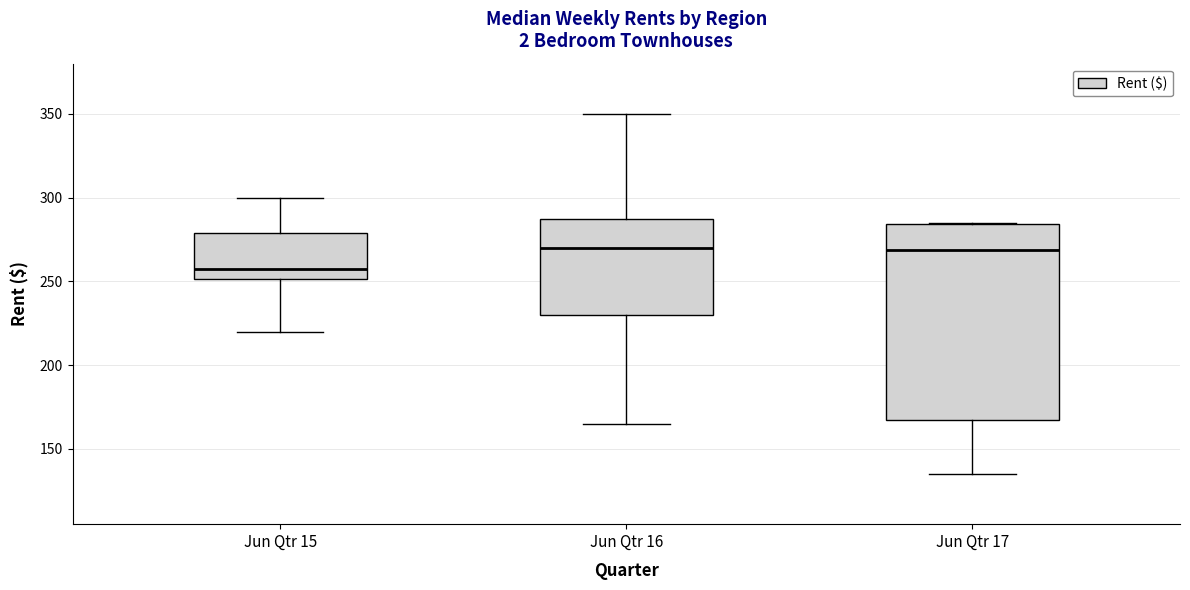

Reading left to right, transcribe this box plot: for each box, give where its median line is, the range the box spans, and where its two whiskers end, as read against the y-axis. The values are not printed on the chart, so give them approximately, as read against the axis.

Jun Qtr 15: median 260, box 250 to 280, whiskers 220 to 300
Jun Qtr 16: median 270, box 230 to 290, whiskers 165 to 350
Jun Qtr 17: median 270, box 165 to 285, whiskers 135 to 285